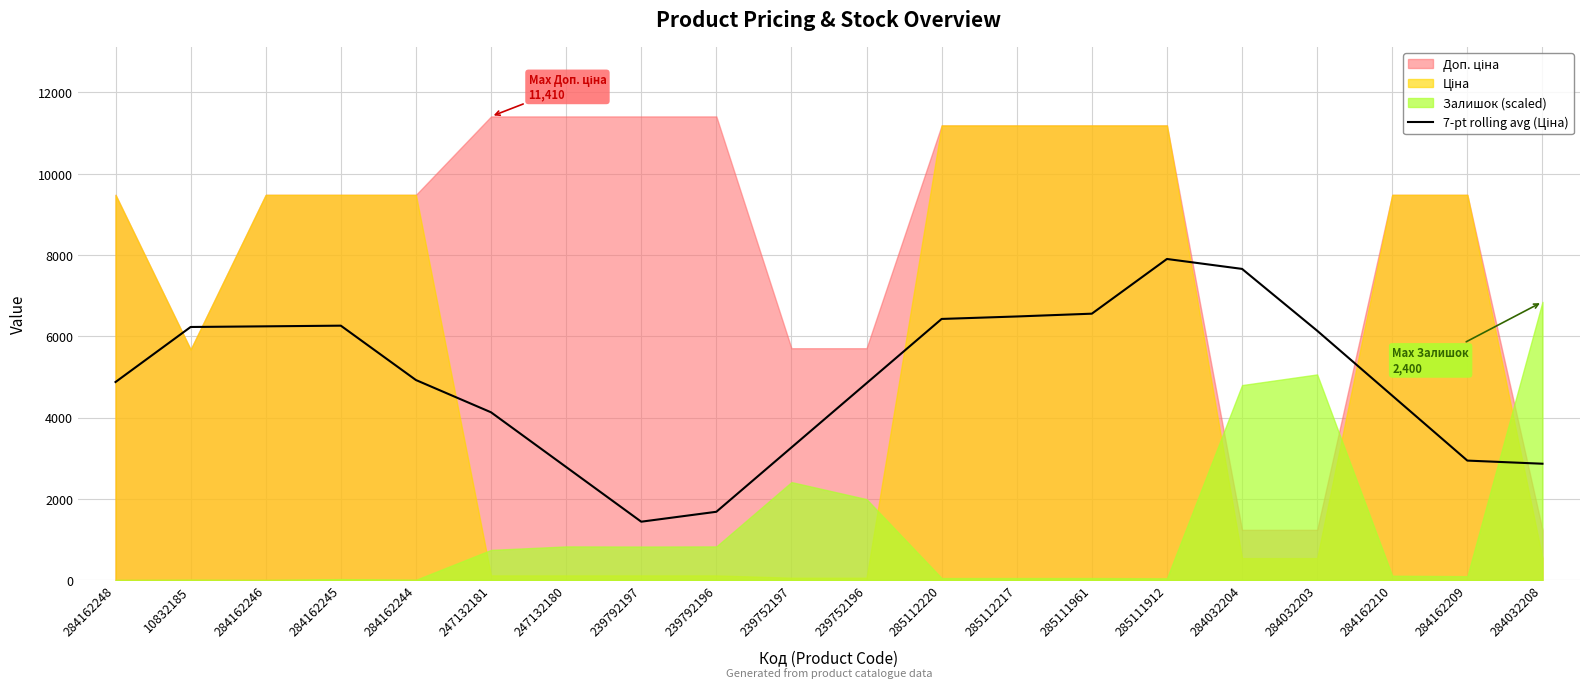

Where is the first local minimum?

239792197